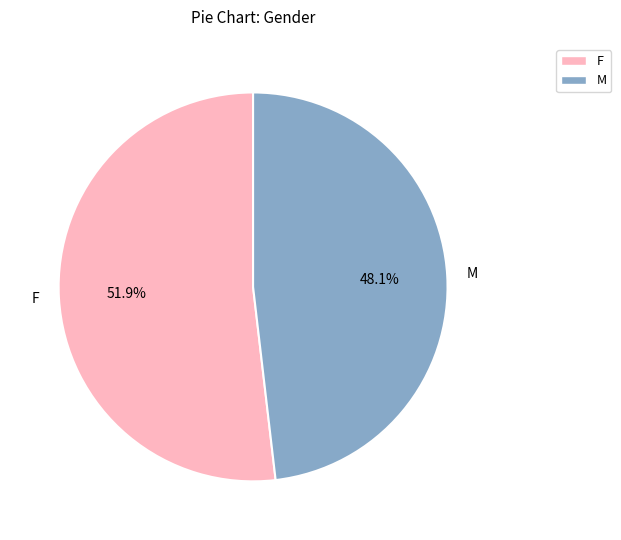

Rank the categories by value from highest to lowest.

F, M